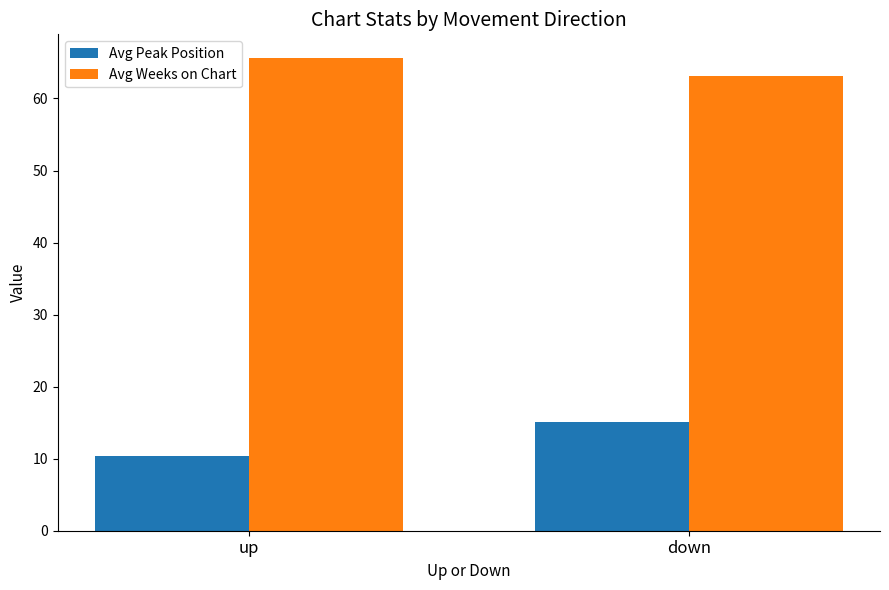

Read the Avg Weeks on Chart value at up.

65.6